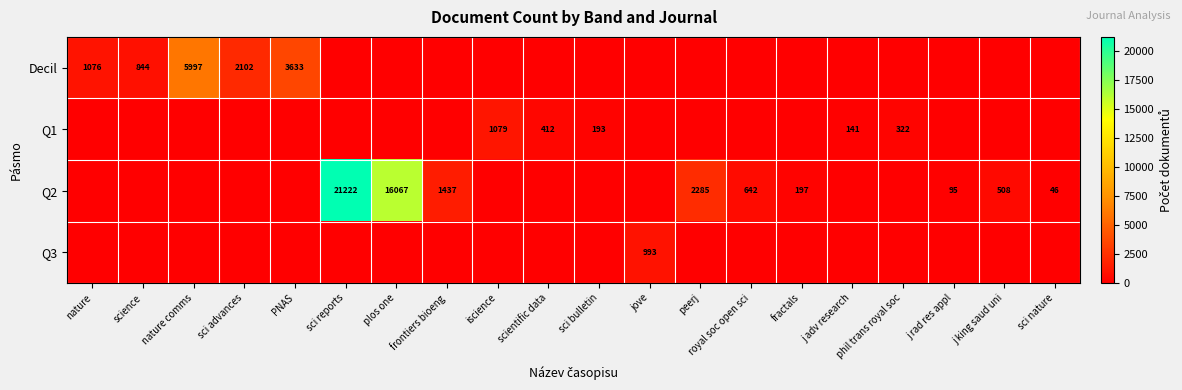

Is it true that Q2 equals 35355 at sci reports?

False